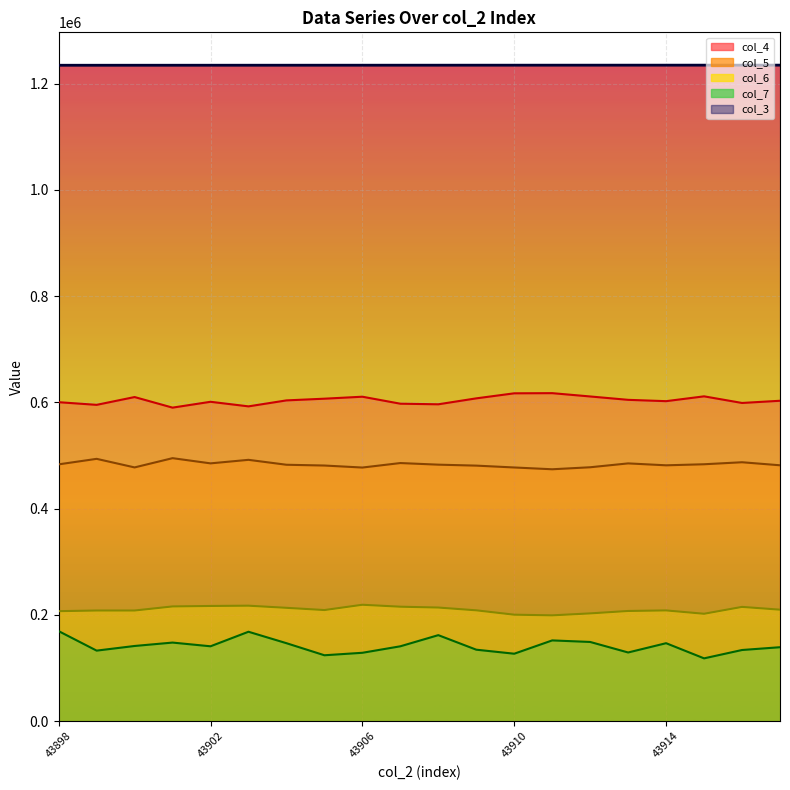

What is the value of the col_7 point at the 9th from the left?

128731.9